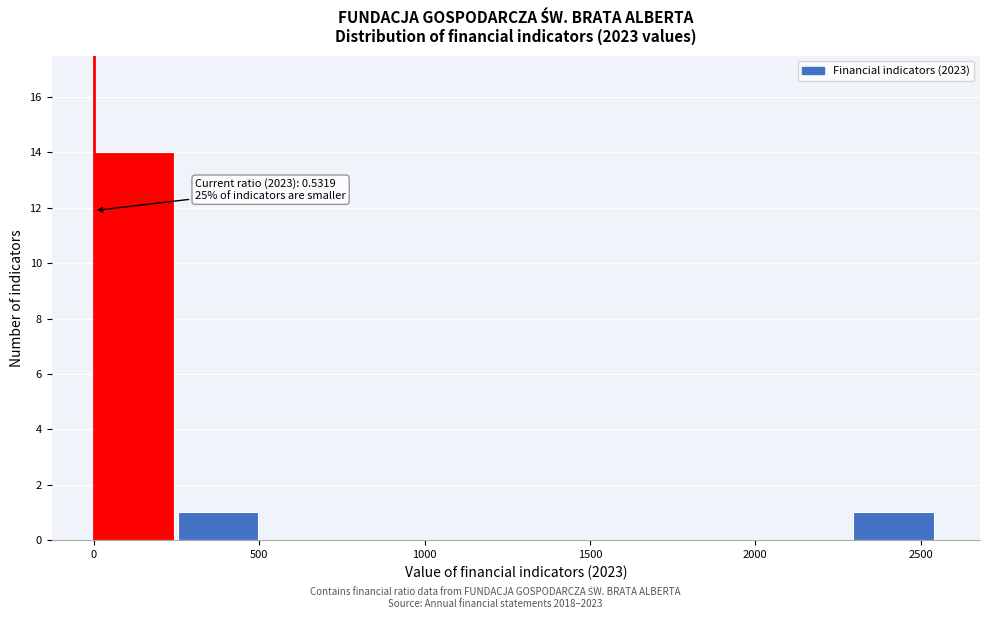

Which range on the x-axis has the tallest bar?

0 to 250